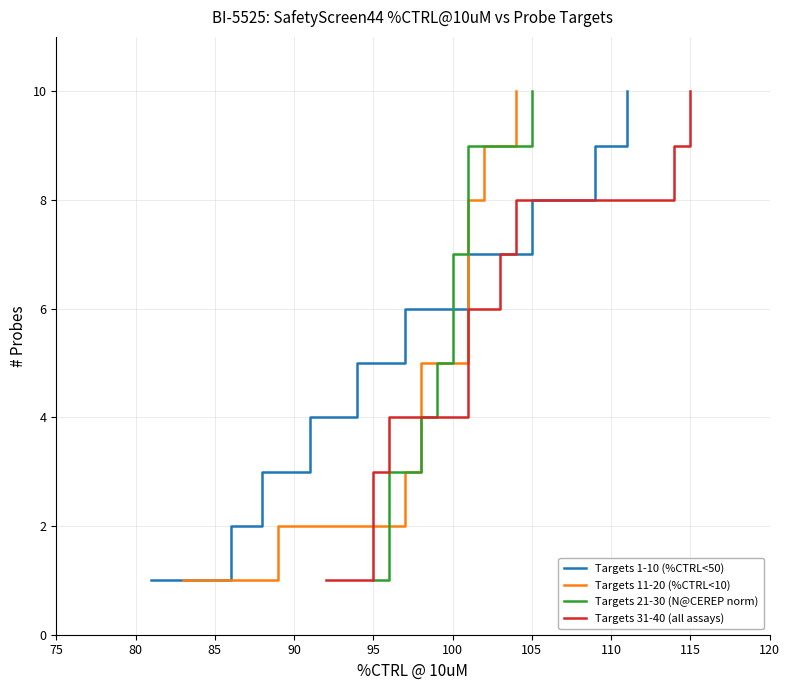

How many values in the Targets 1-10 (%CTRL<50) series are below 6?

5